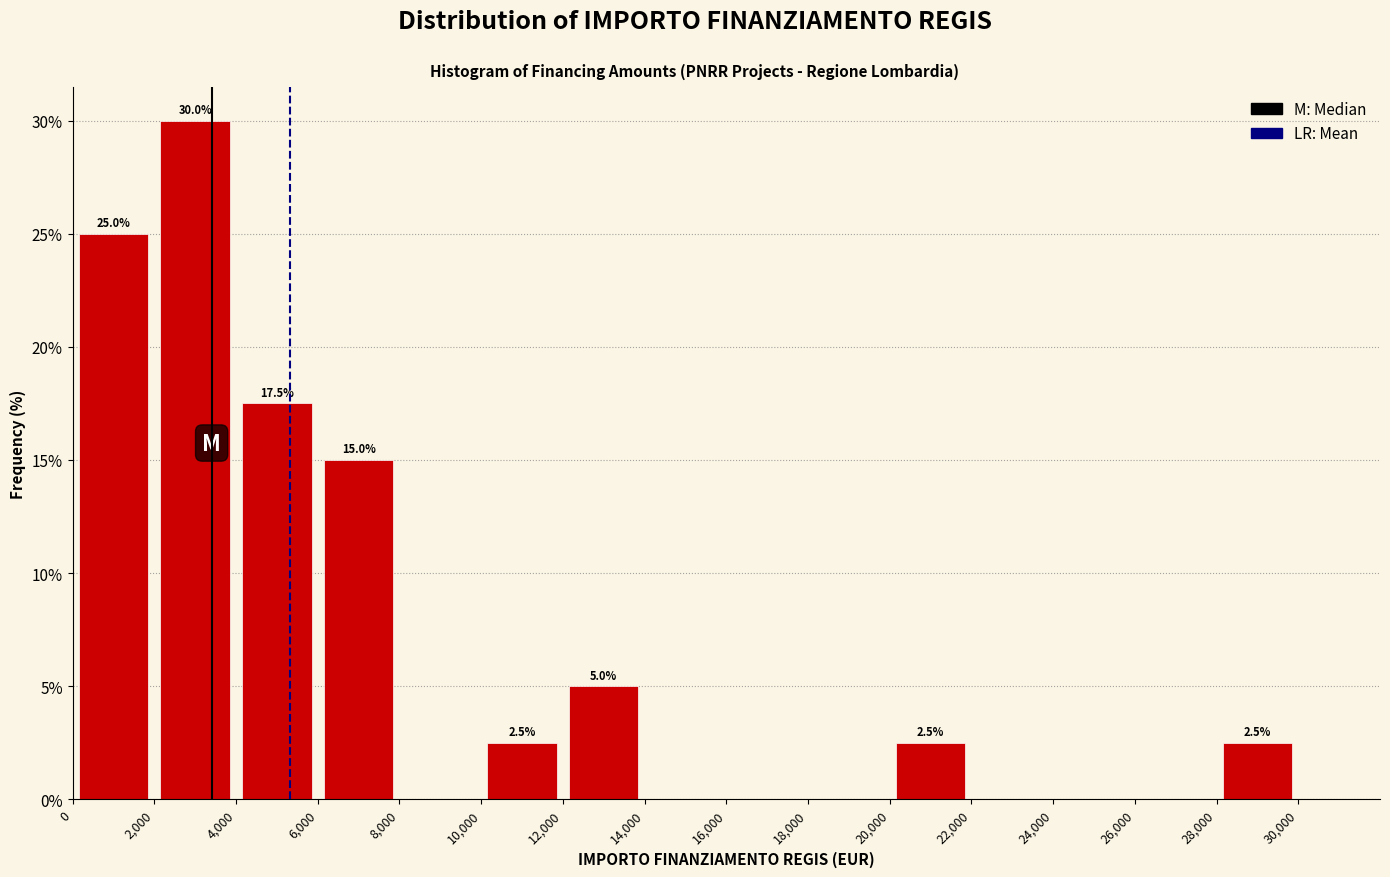

Over which range of the x-axis is the bar tallest?

2,000 to 4,000